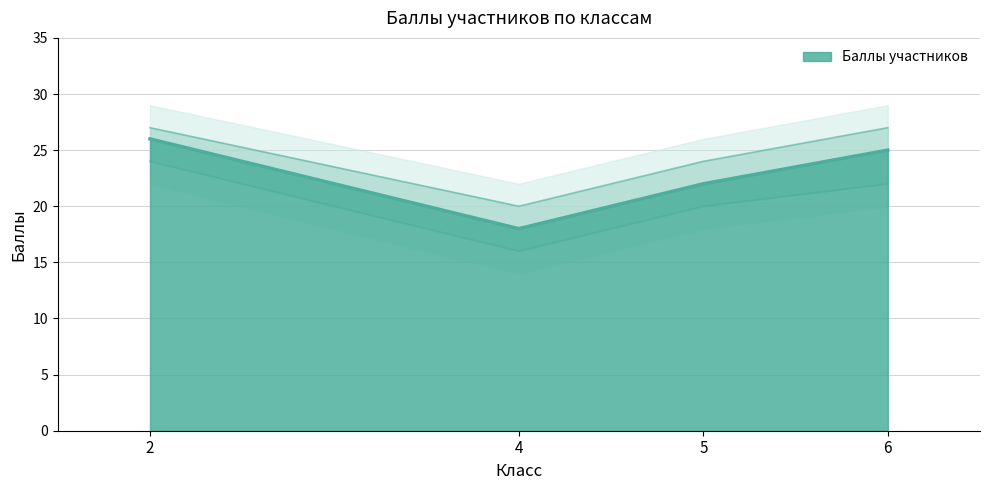

Which has a higher value, 2 or 4?

2